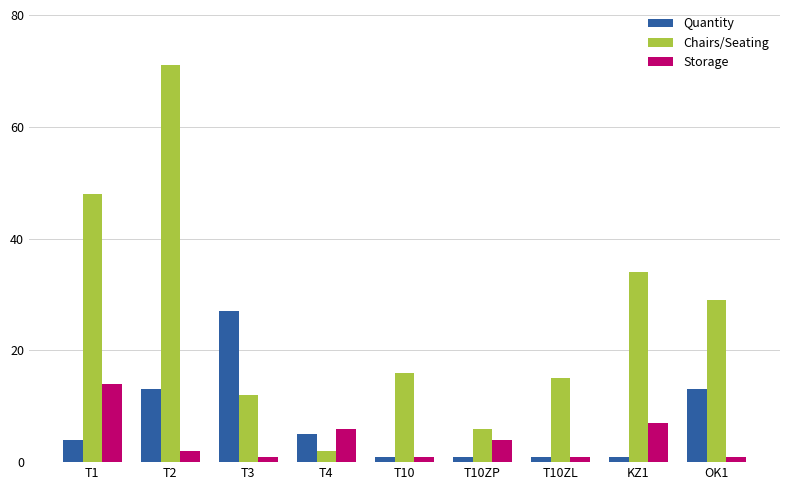

What is the average value of the Chairs/Seating series?

26